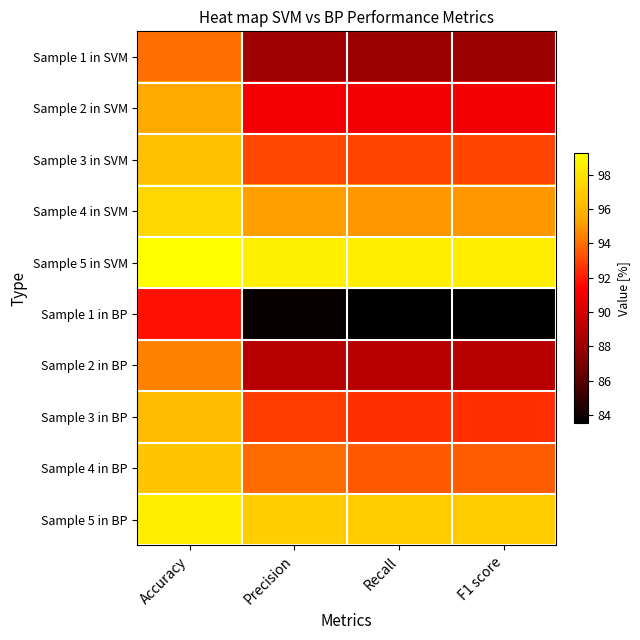

Which label corresponds to the largest value in the chart?

Accuracy